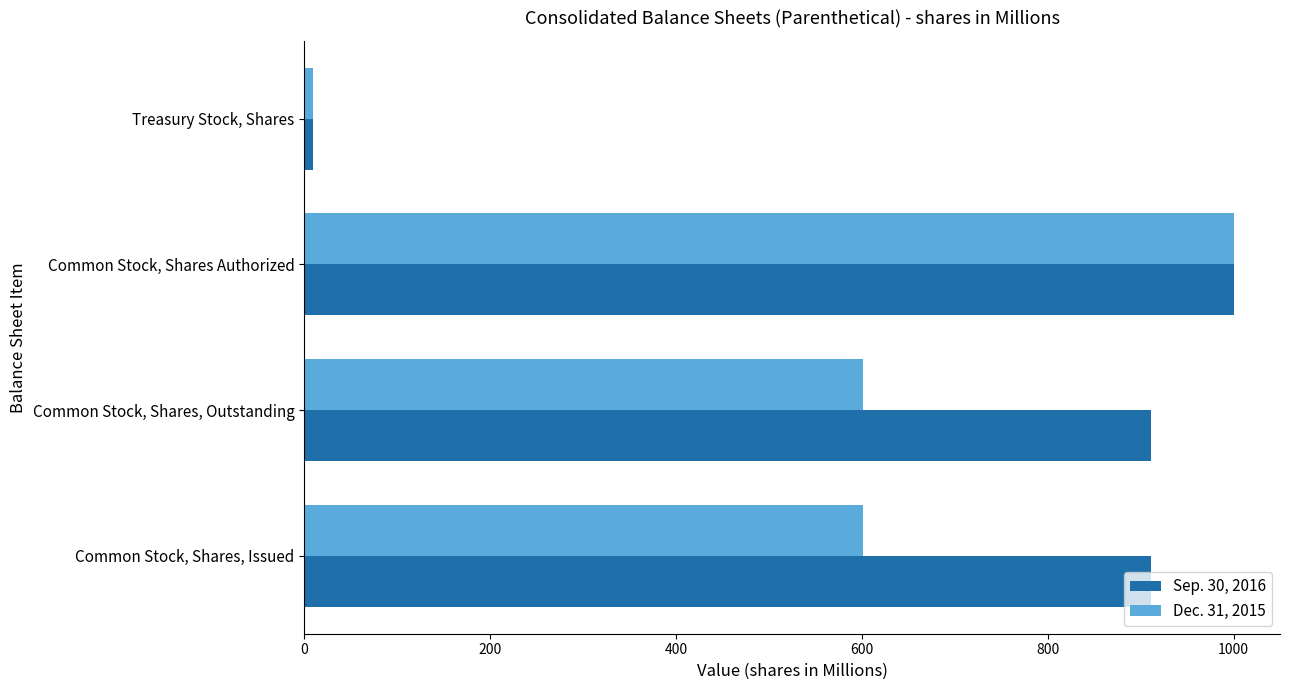

What is the maximum value for Sep. 30, 2016?

1000.0